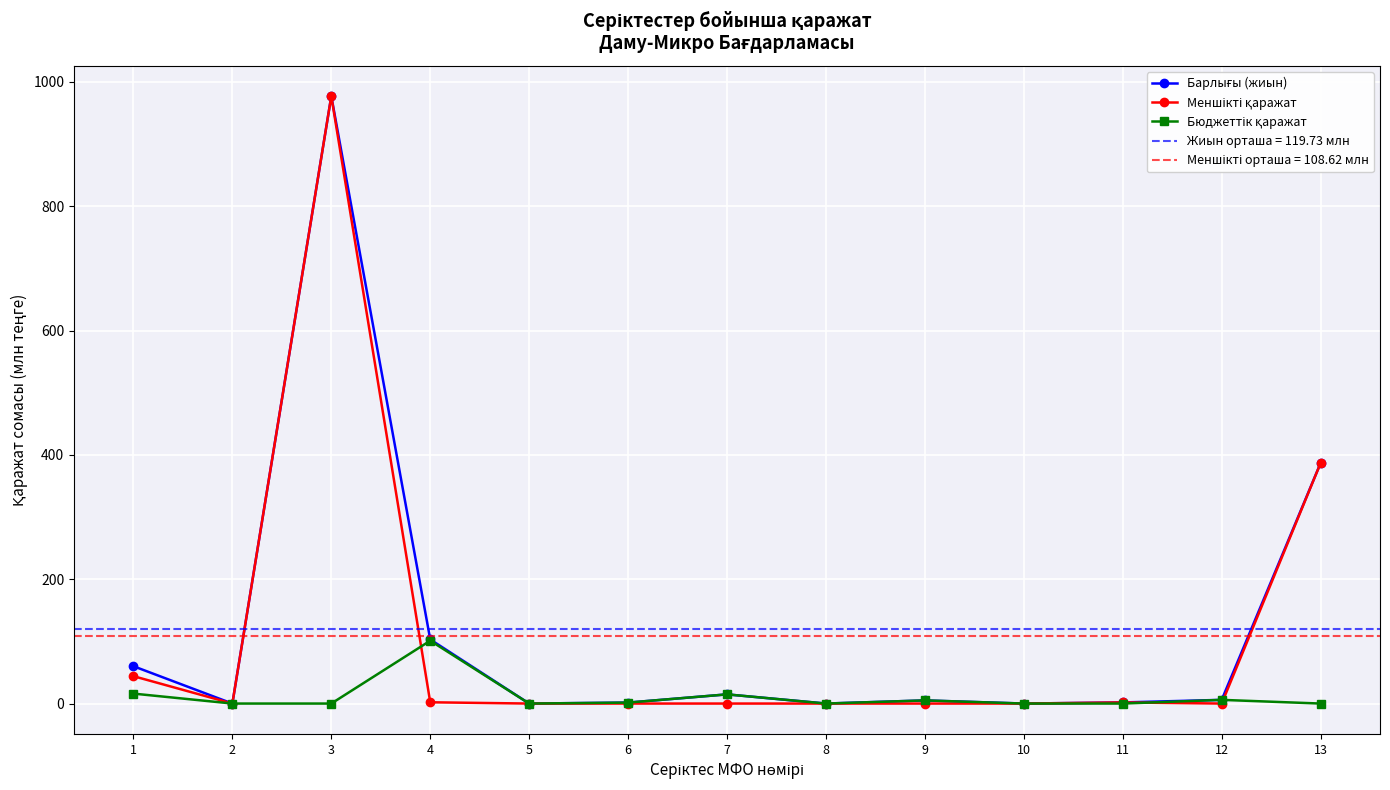

Is the value of Бюджеттік қаражат at 5 greater than the value of Меншікті қаражат at 11?

No